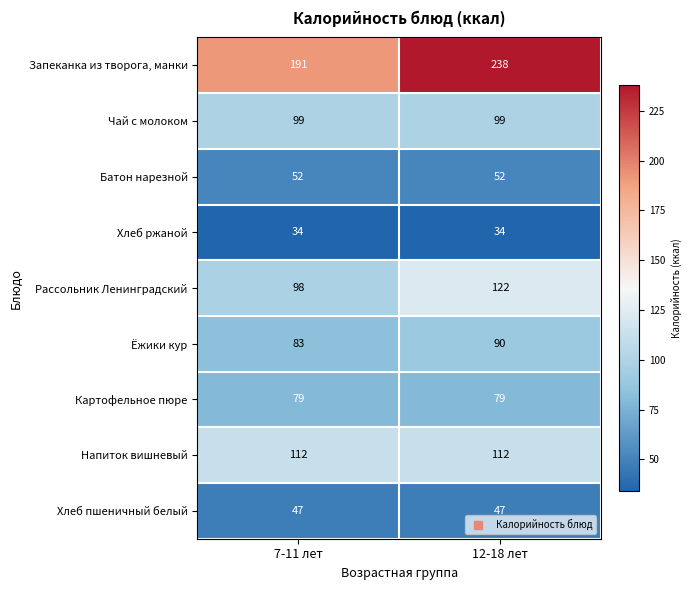

Which series changed the most between 7-11 лет and 12-18 лет?

Запеканка из творога, манки